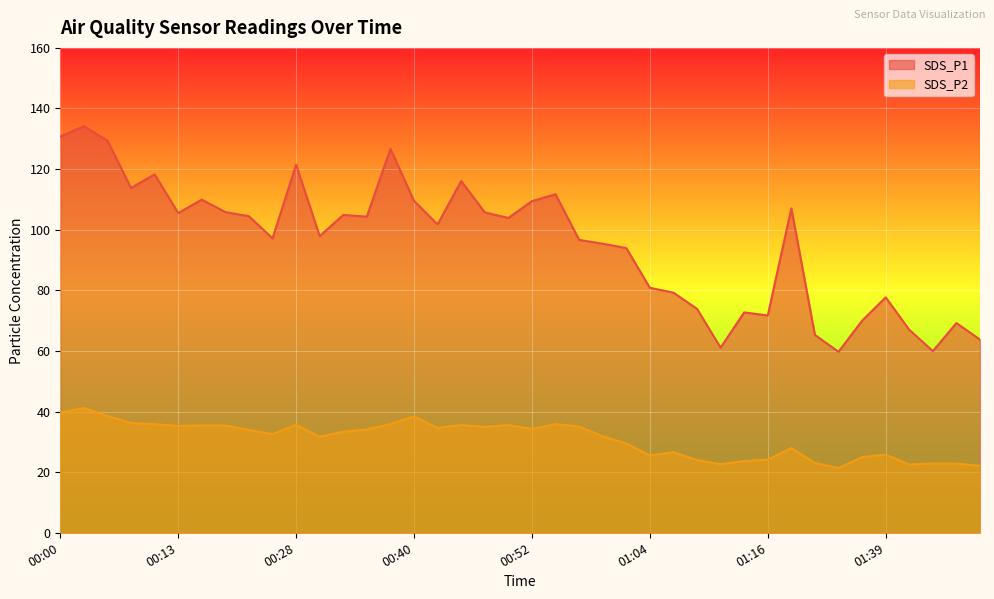

True or false: SDS_P2 and SDS_P1 cross at least once.

False